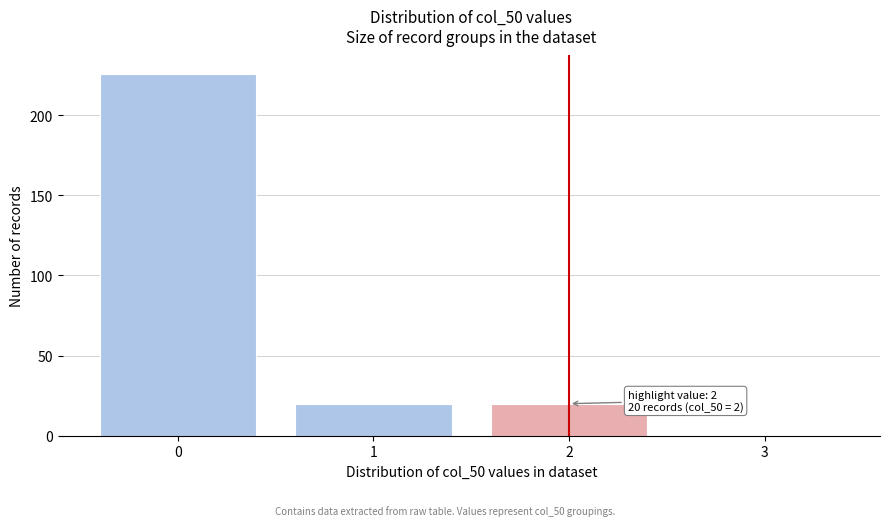

Reading left to right, what are all the values shown in this chart?

0=226	1=20	2=20	3=0